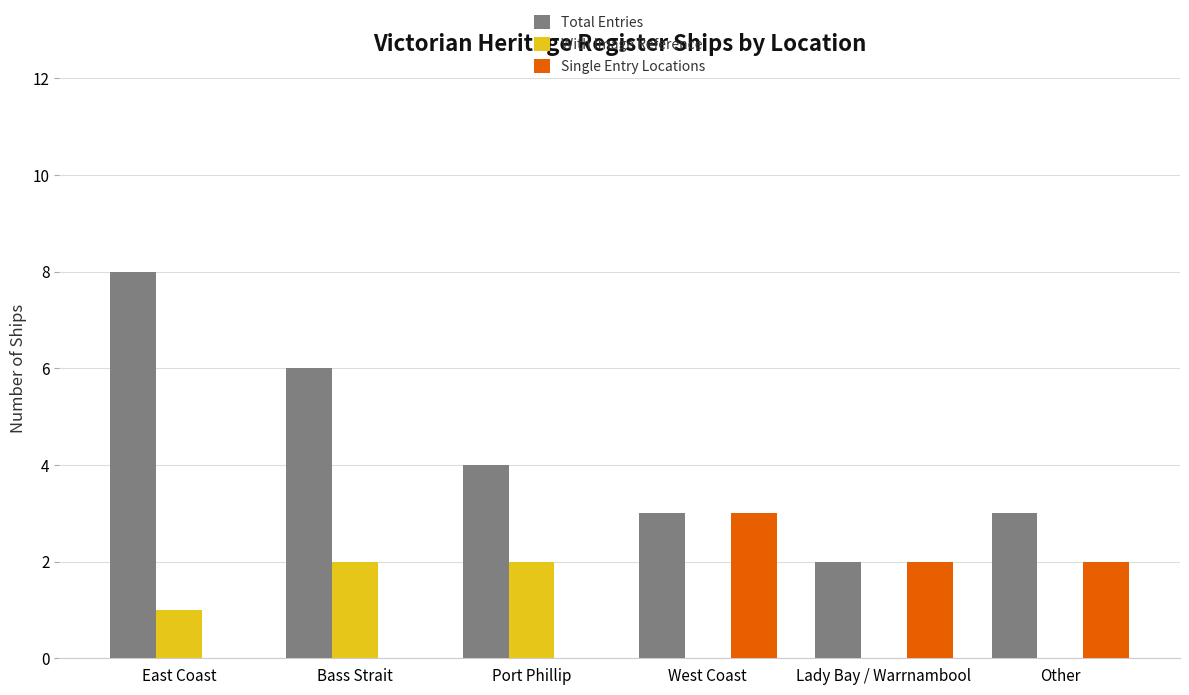

The With Image Reference series shows 1 at Lady Bay / Warrnambool. True or false?

False